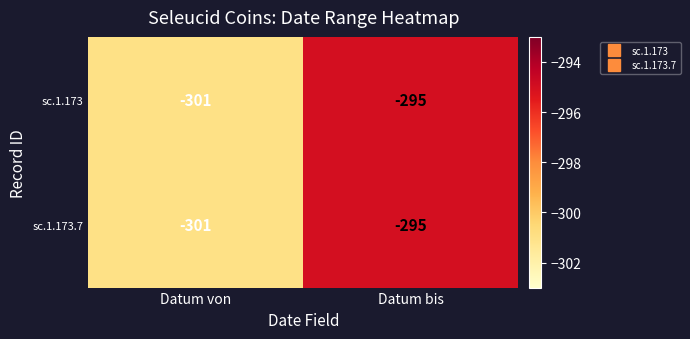

At which category is the sum across all series the highest?

Datum bis